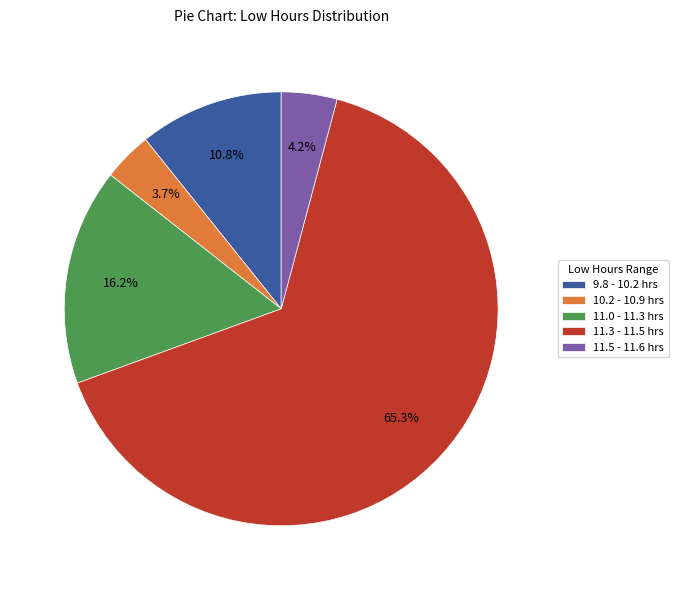

Approximately how many times larger is the value at 10.2 - 10.9 hrs compared to 9.8 - 10.2 hrs?

0.3